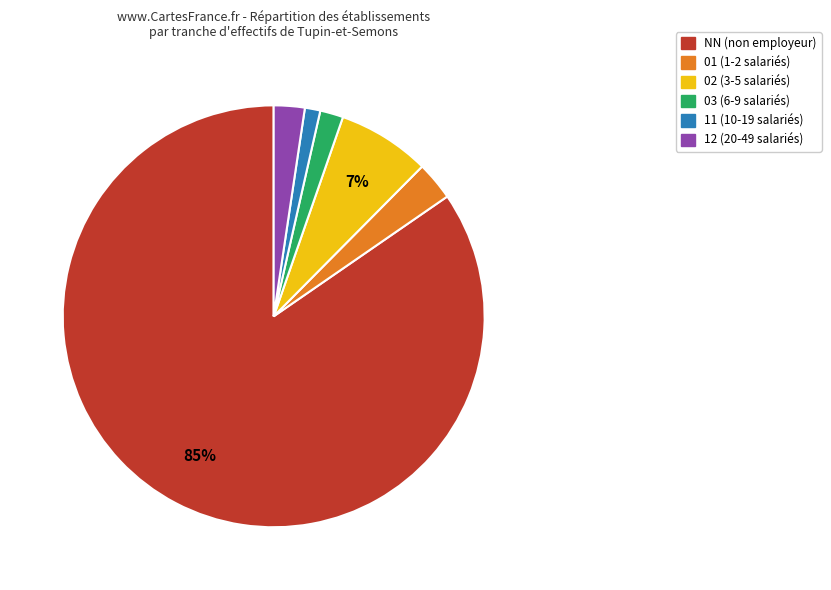

Combined, do 03 and 11 account for over 50%?

No